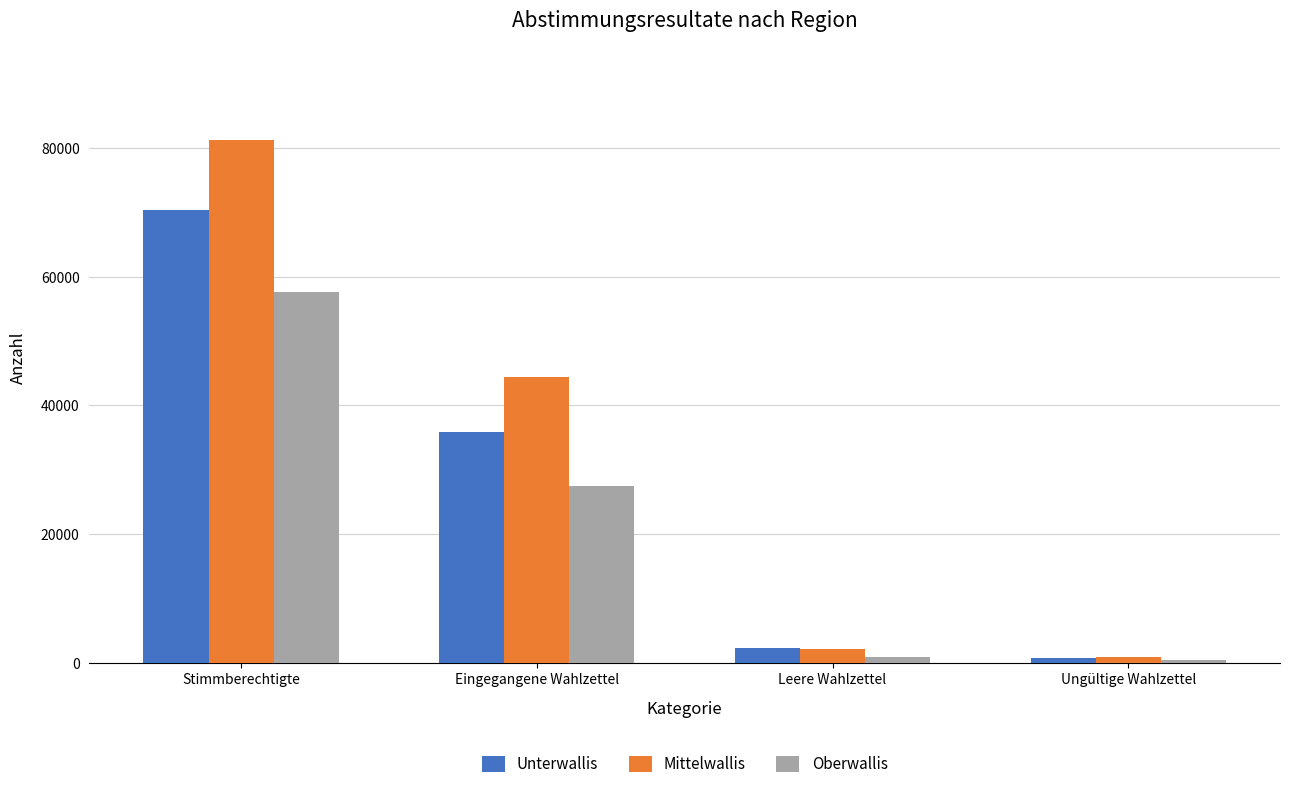

Which series has the largest total across all categories?

Mittelwallis